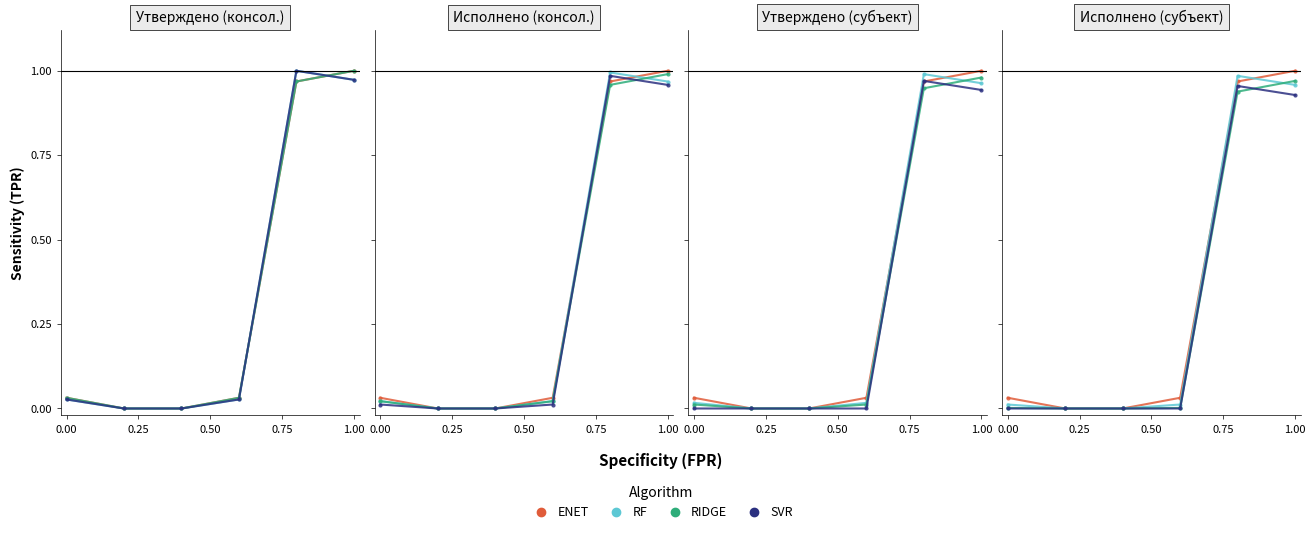

How many lines are shown in the chart?

4